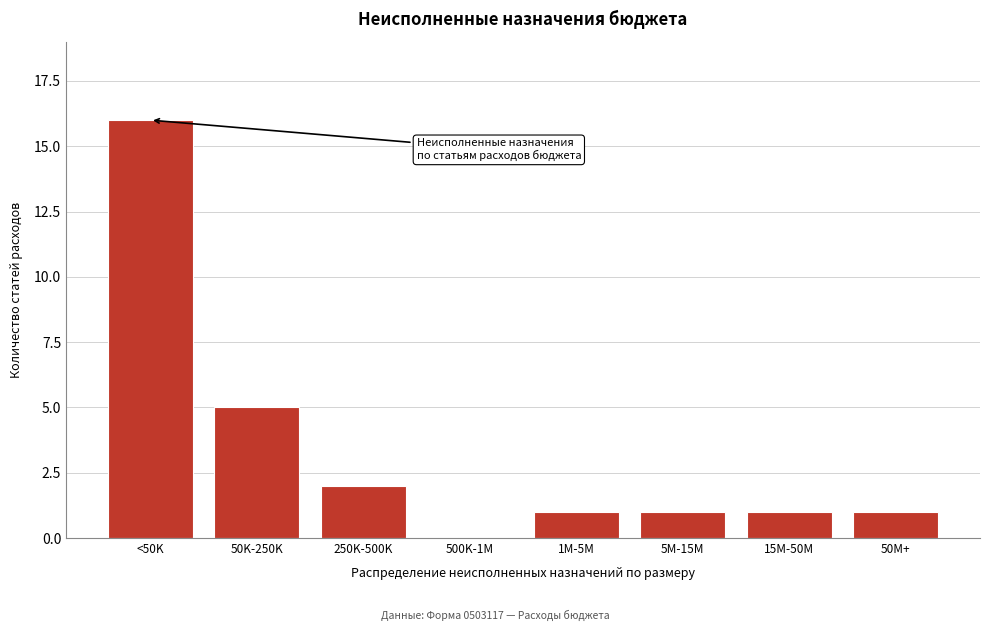

Reading left to right, what are all the values shown in this chart?

<50K=16	50K-250K=5	250K-500K=2	500K-1M=0	1M-5M=1	5M-15M=1	15M-50M=1	50M+=1